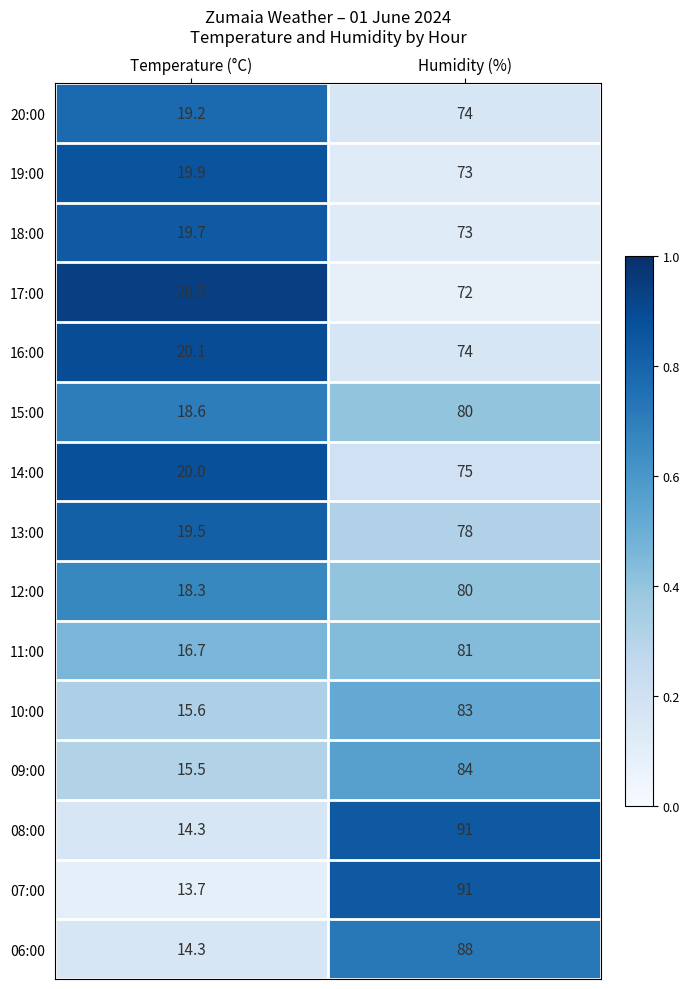

At which label does 06:00 reach its peak?

Humidity (%)